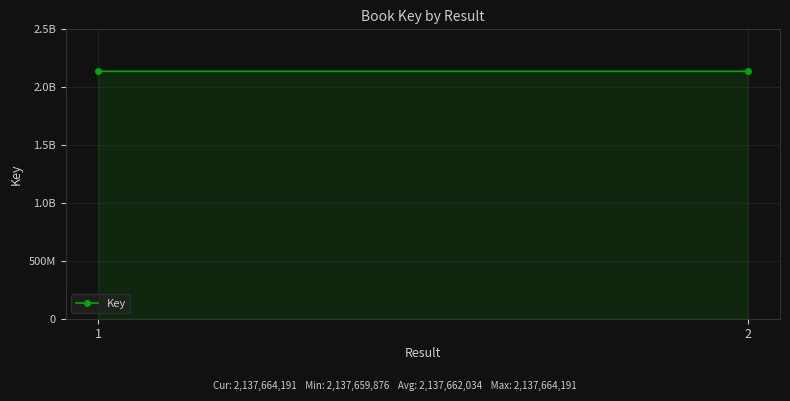

Rank the categories by value from highest to lowest.

2, 1